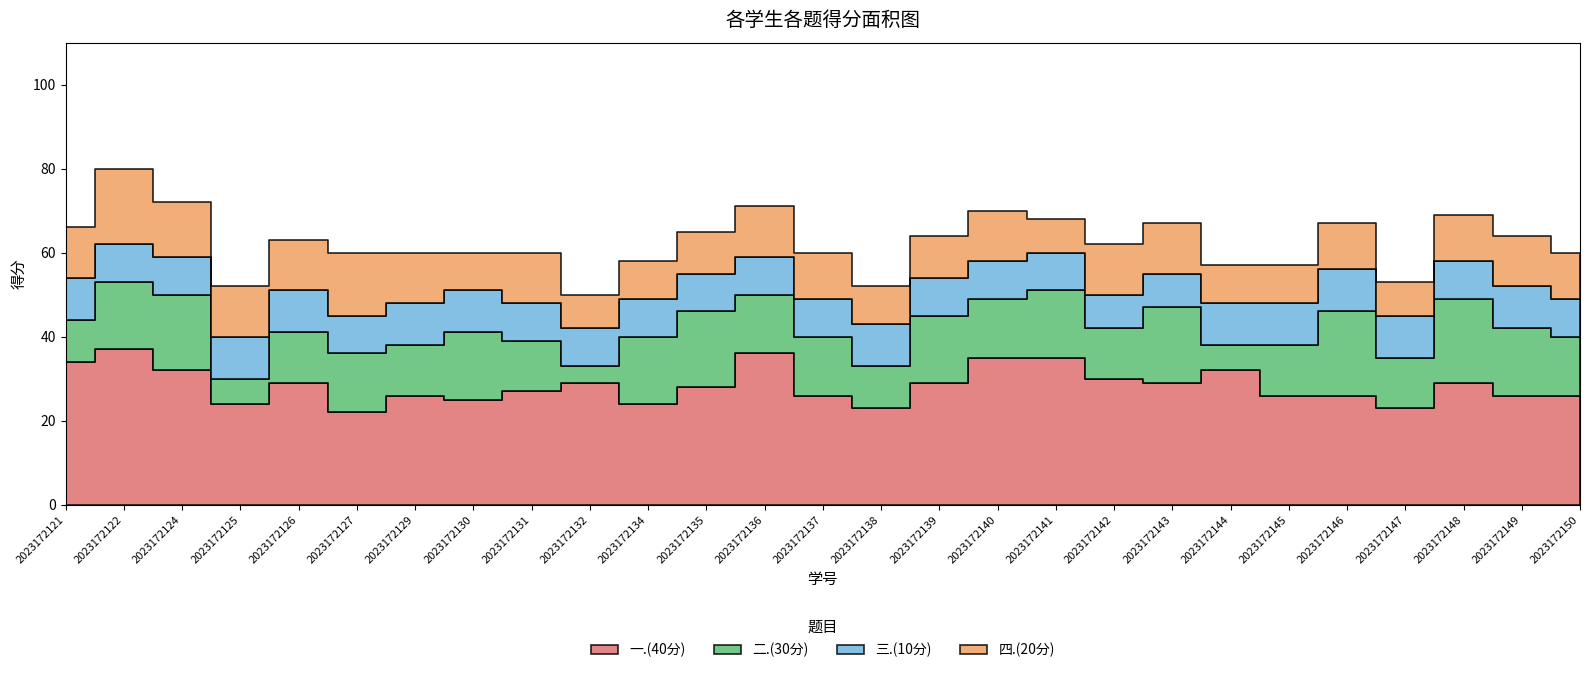

True or false: 一.(40分) and 三.(10分) cross at least once.

False